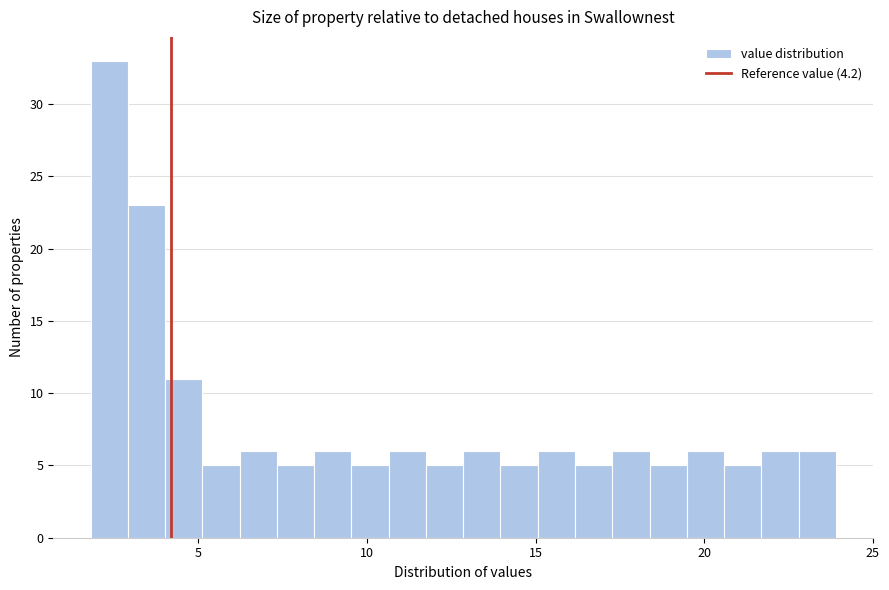

Around what value on the x-axis is the tallest bar? Give the approximate position of its centre, as read against the axis.

2.5